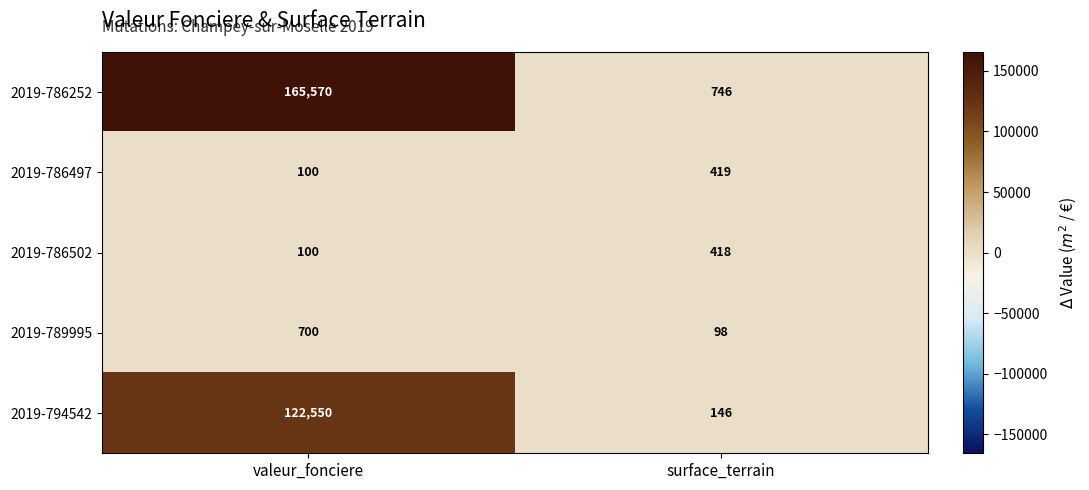

What is the sum of the 2019-789995 values at valeur_fonciere and surface_terrain?

798